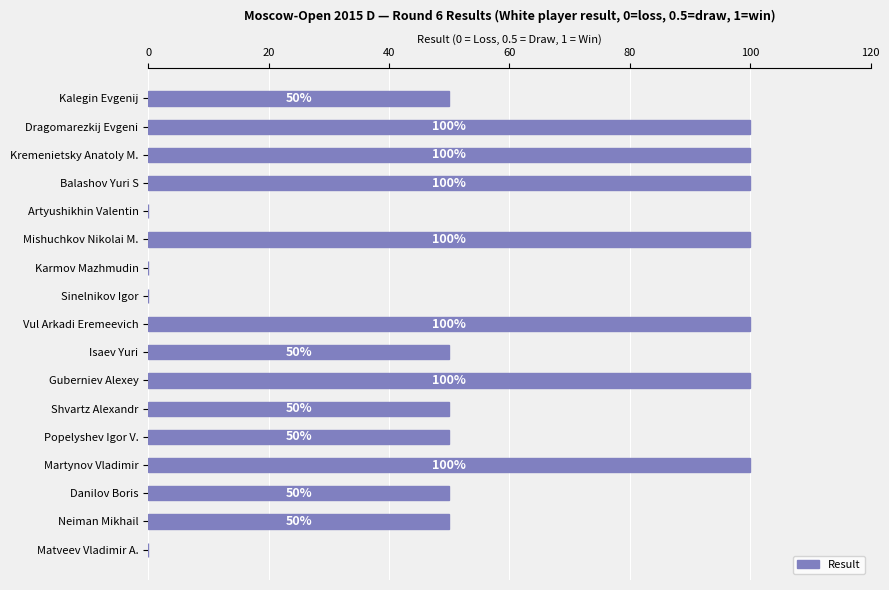

Count the number of values greater than 0.

13